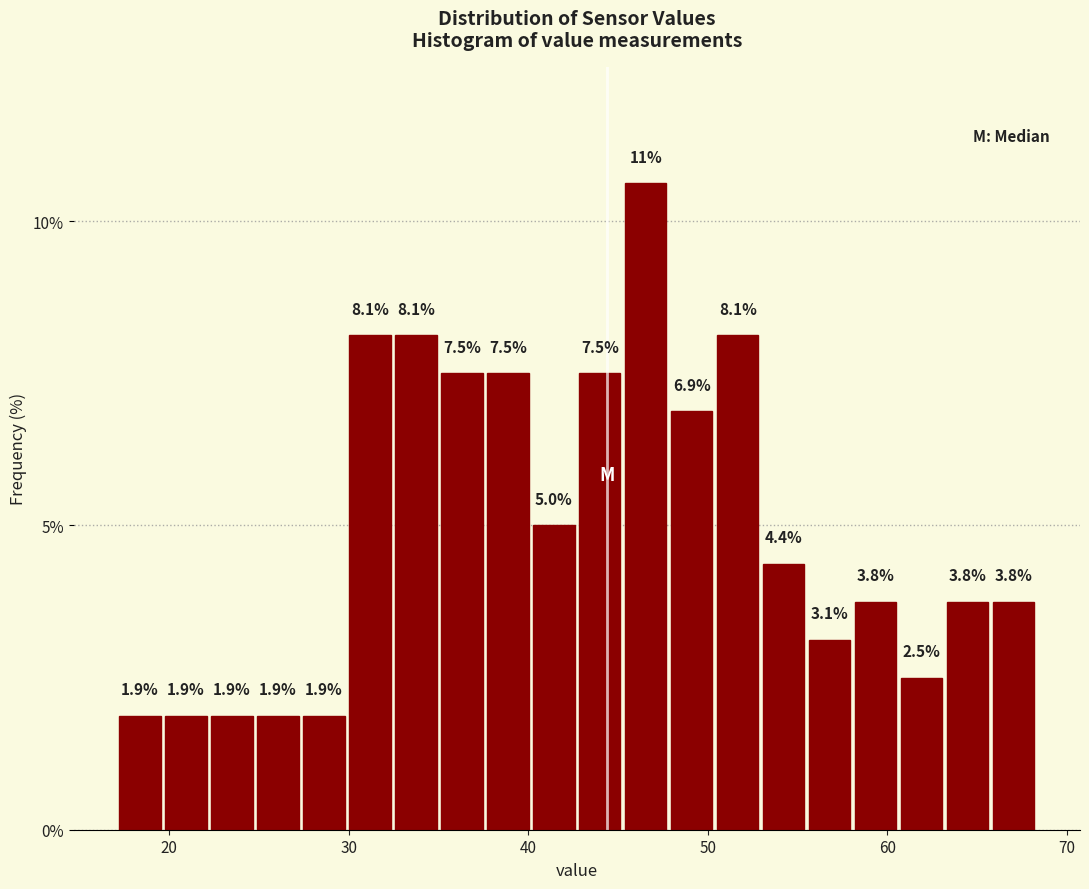

Read against the x-axis, roughly where is the centre of the tallest bar?

47